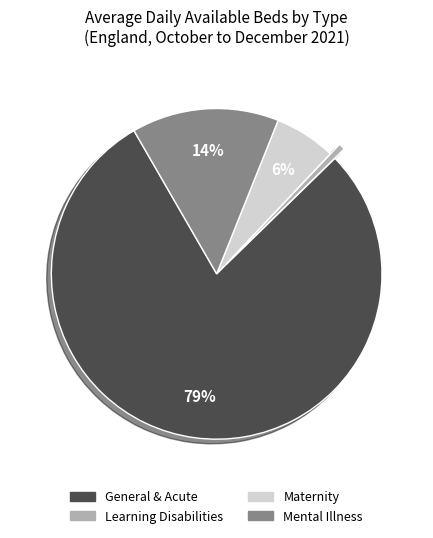

Which slice is the smallest?

Learning Disabilities